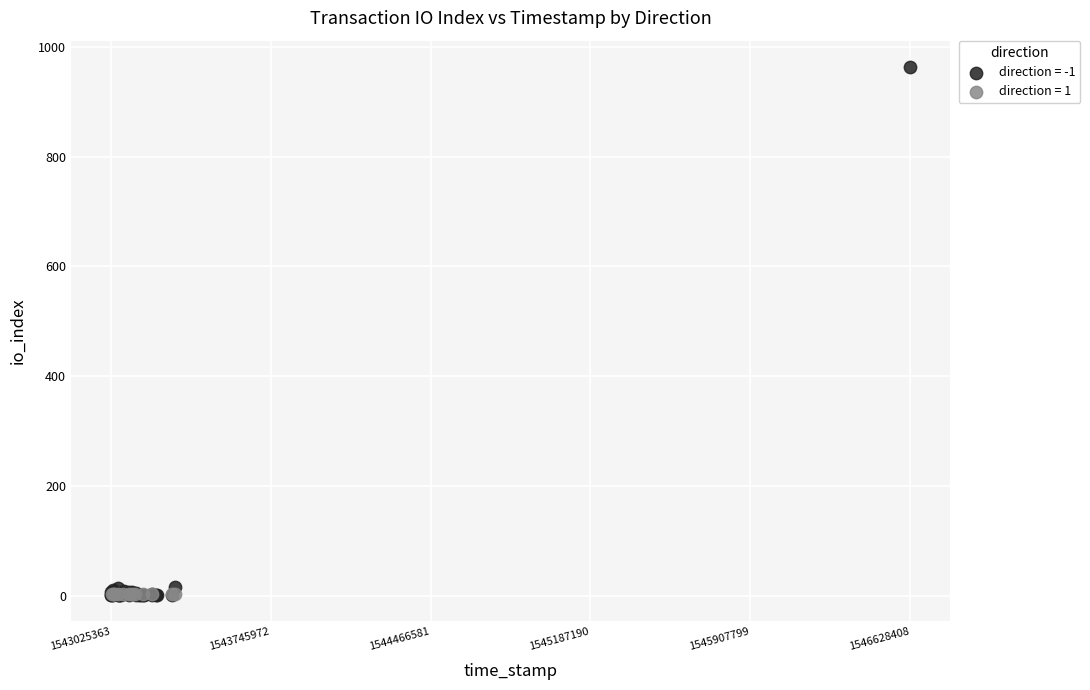

Which series reaches the maximum Y coordinate?

direction = -1